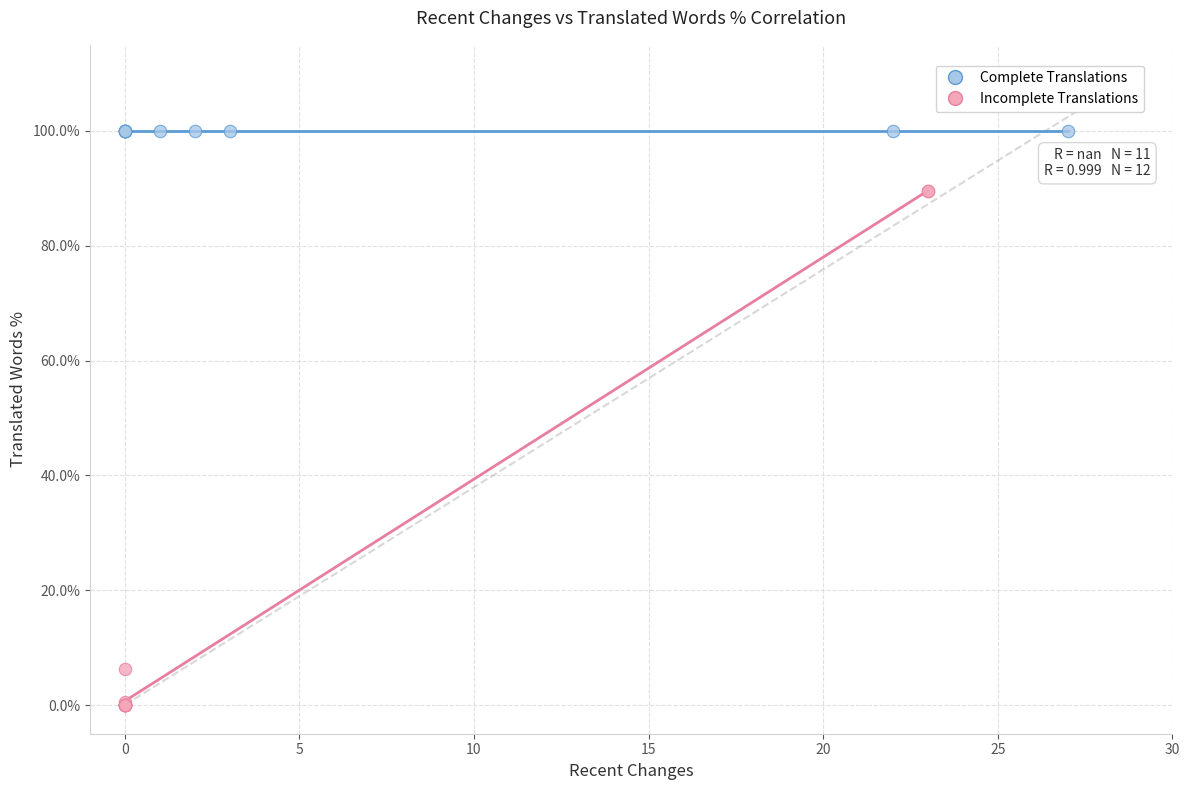

Which series reaches the maximum Y coordinate?

Complete Translations